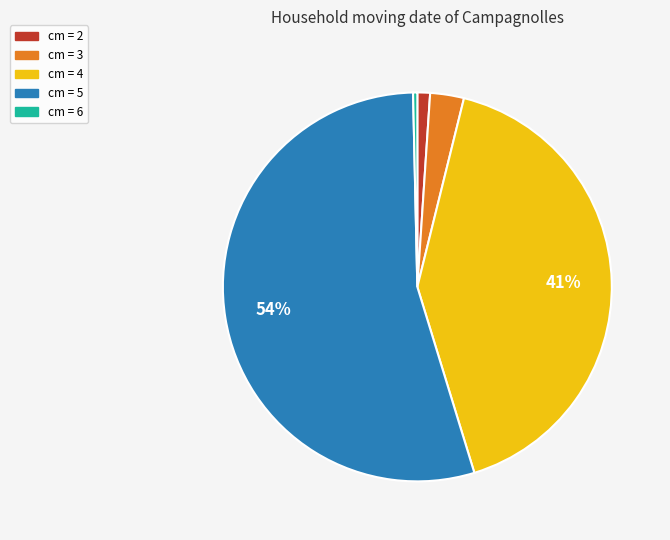

How many segments does this pie chart have?

5